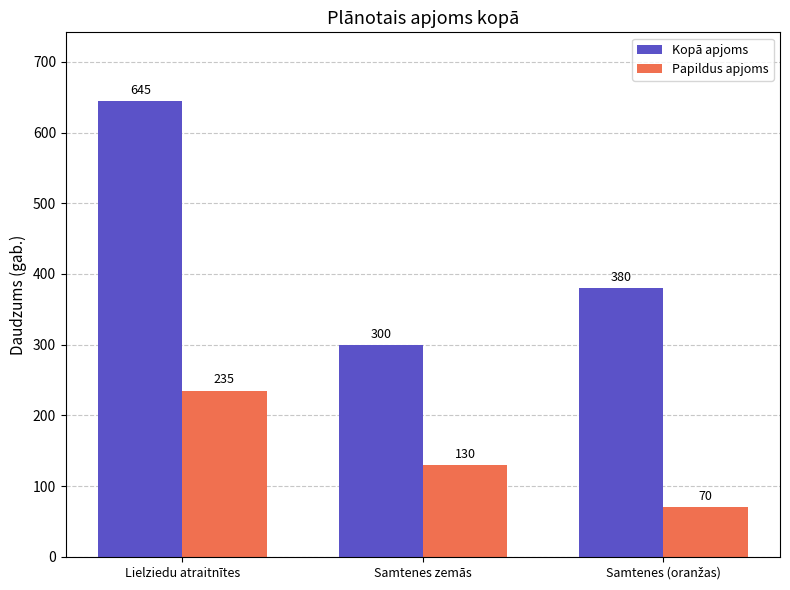

What is the difference between the maximum and minimum values in the Kopā apjoms series?

345